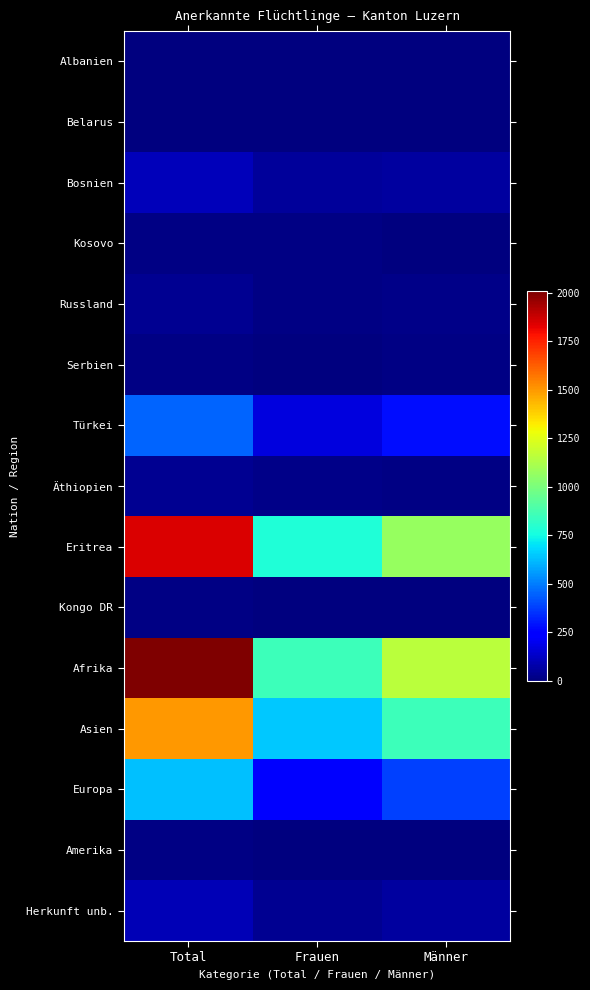

At Total, list the series in order from largest to smallest.

Afrika, Eritrea, Asien, Europa, Türkei, Bosnien, Herkunft unb., Äthiopien, Russland, Serbien, Kosovo, Kongo DR, Amerika, Belarus, Albanien